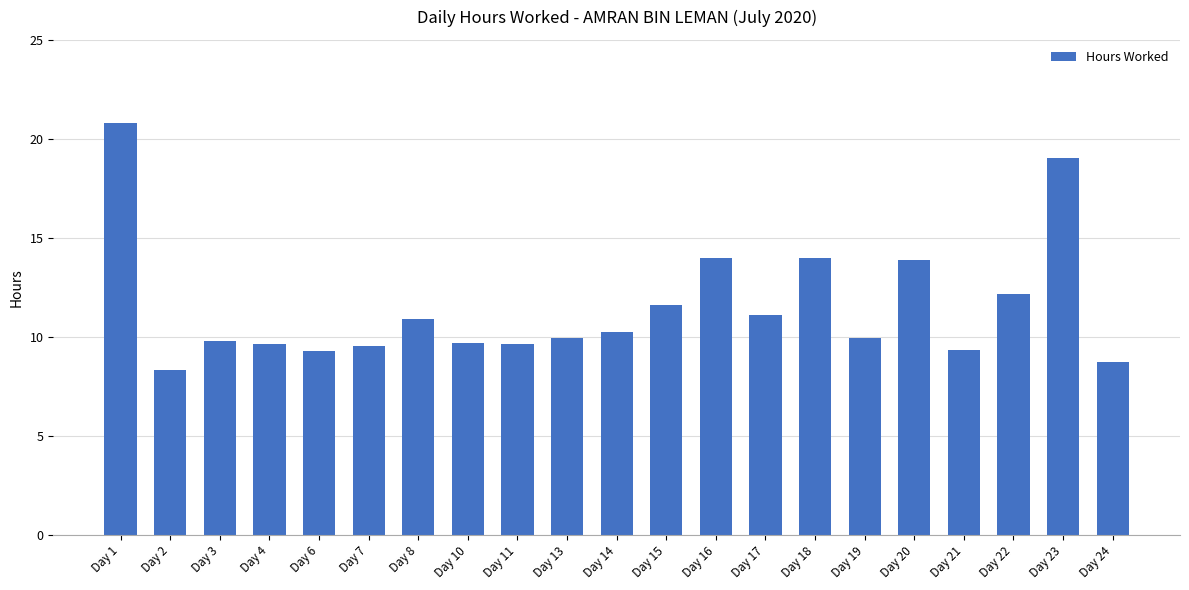

What is the value of the 10th bar from the left?

10.0